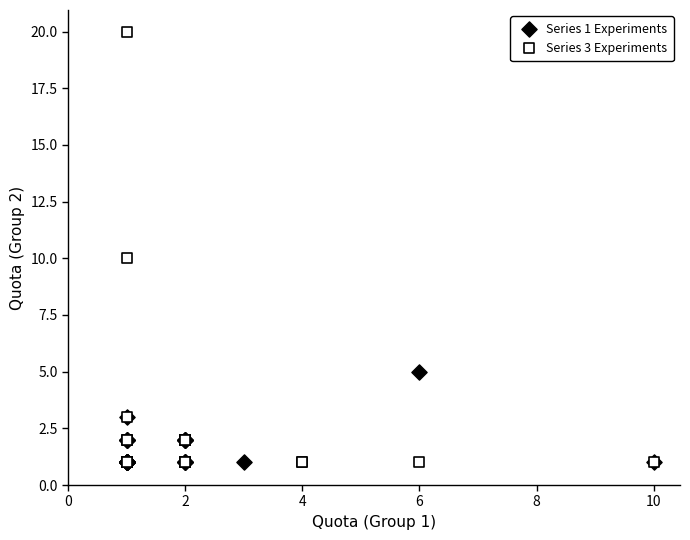

Which series reaches the maximum Y coordinate?

Series 3 Experiments